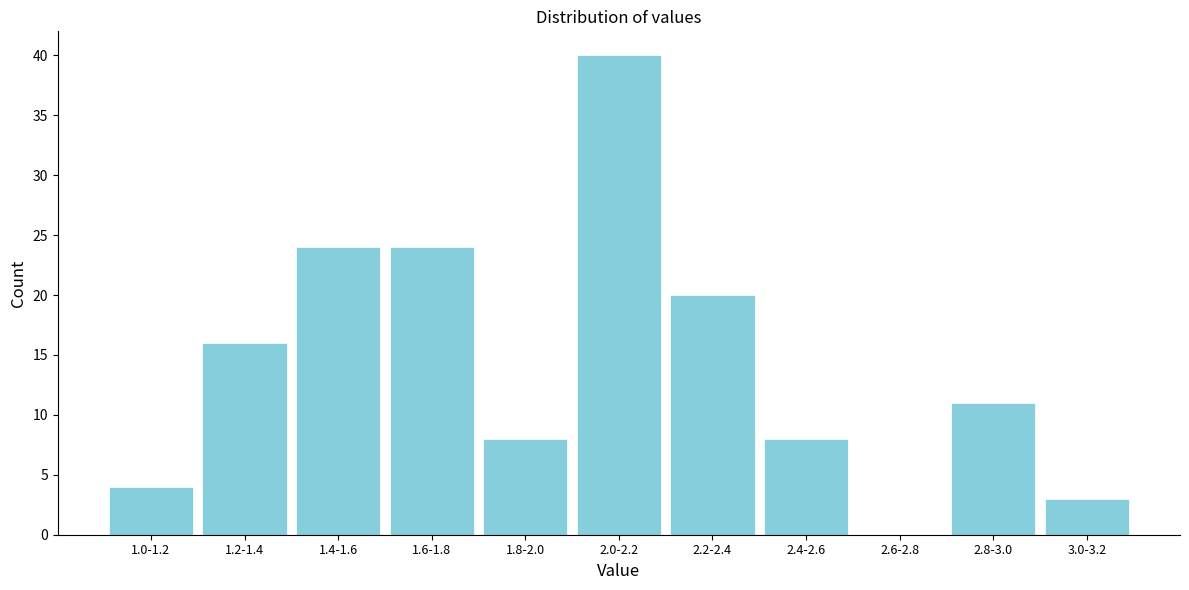

Reading left to right, what are all the values shown in this chart?

1.0-1.2=4	1.2-1.4=16	1.4-1.6=24	1.6-1.8=24	1.8-2.0=8	2.0-2.2=40	2.2-2.4=20	2.4-2.6=8	2.6-2.8=0	2.8-3.0=11	3.0-3.2=3